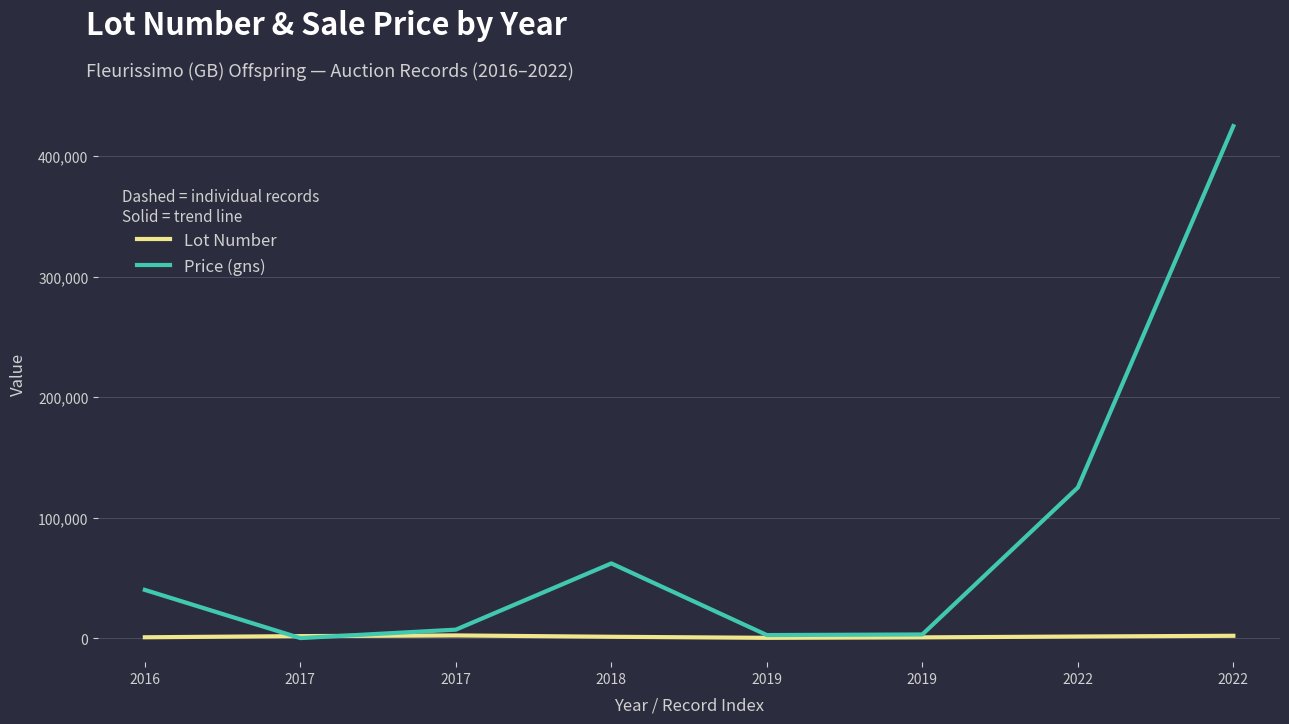

Reading left to right, what are all the values shown in this chart?

Lot Number: 667	1624	2201	1076	208	582	1290	1901
Price (gns): 40000	0	7000	62000	2500	3000	125000	425000